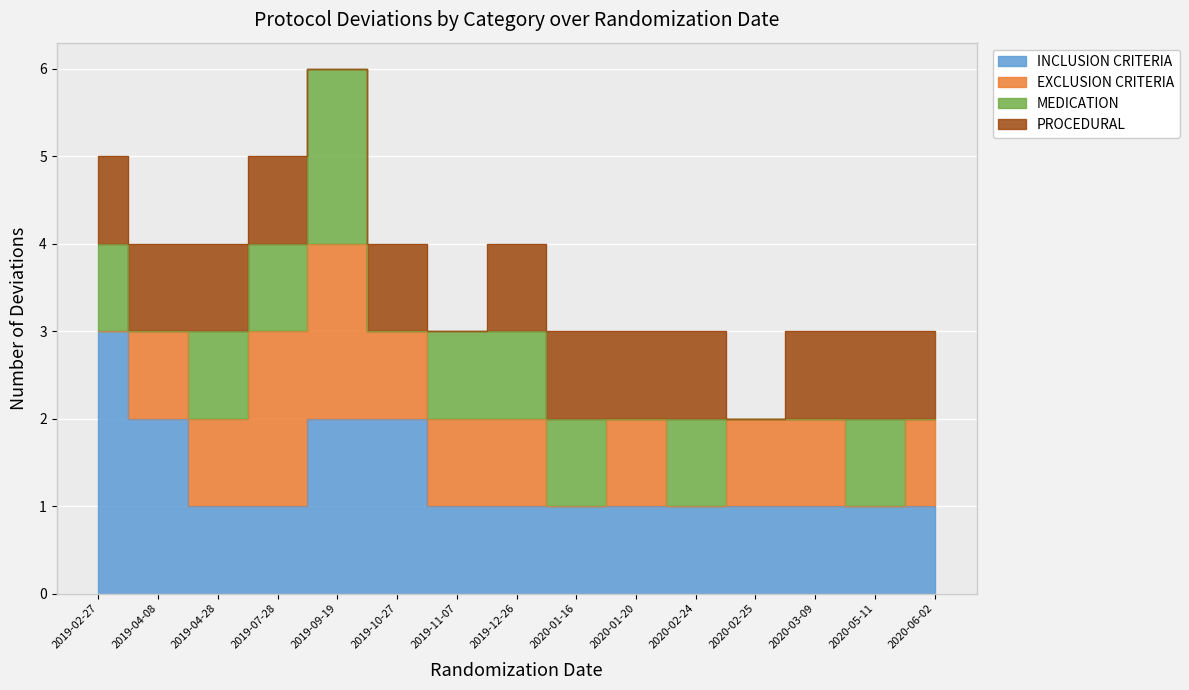

True or false: MEDICATION and PROCEDURAL intersect in this chart.

True